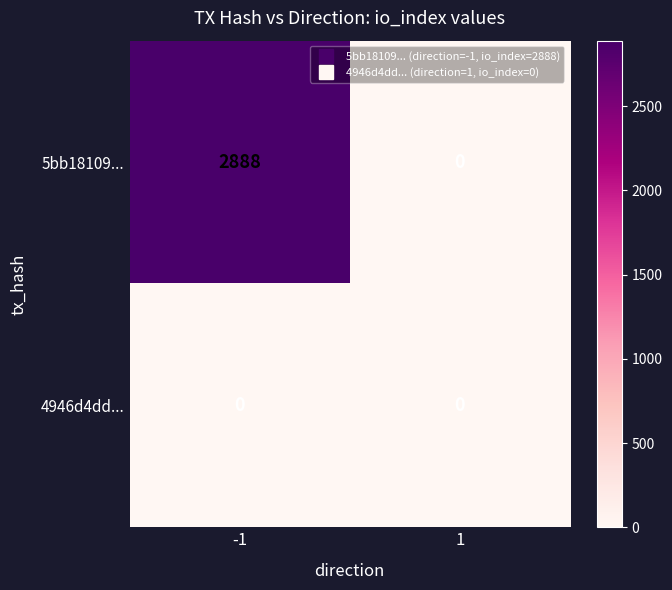

Which series changed the most between -1 and 1?

5bb18109...